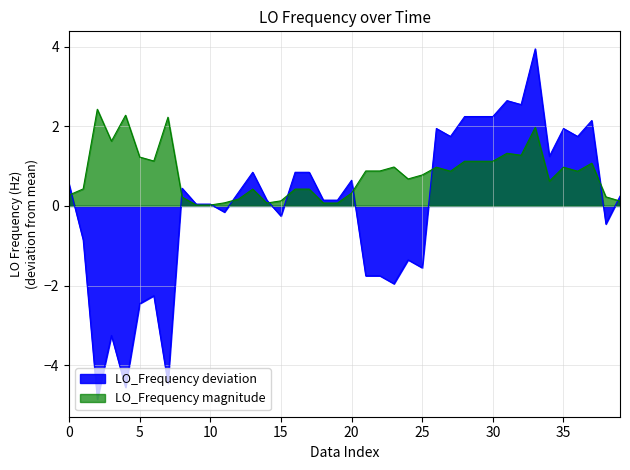

What is the difference between the maximum and minimum values?

8.8